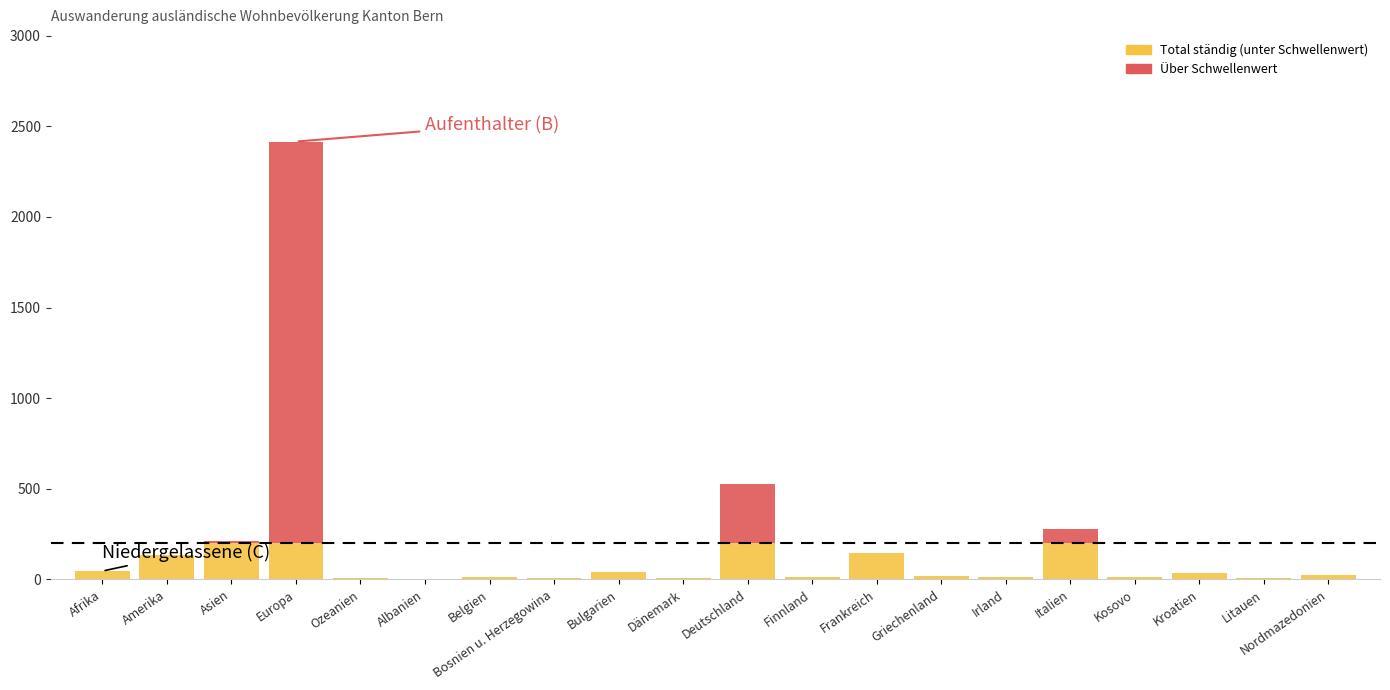

What is the label of the 19th bar from the right?

Amerika